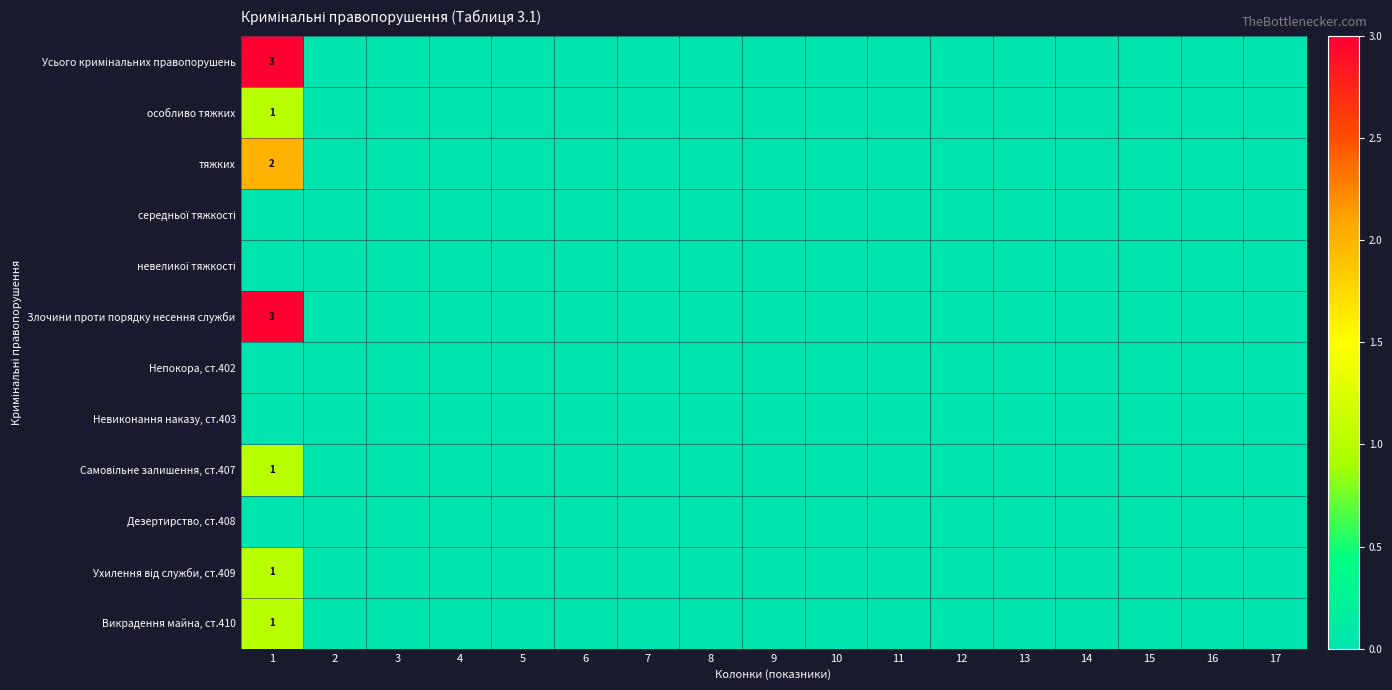

At which label does невеликої тяжкості reach its minimum?

1